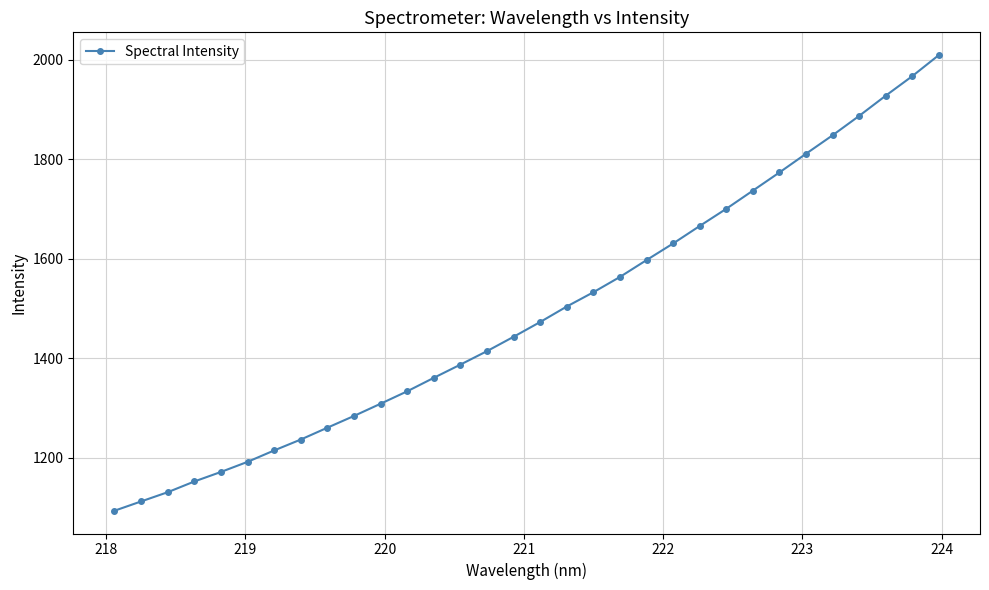

What is the value of the 16th point from the left?

1442.7